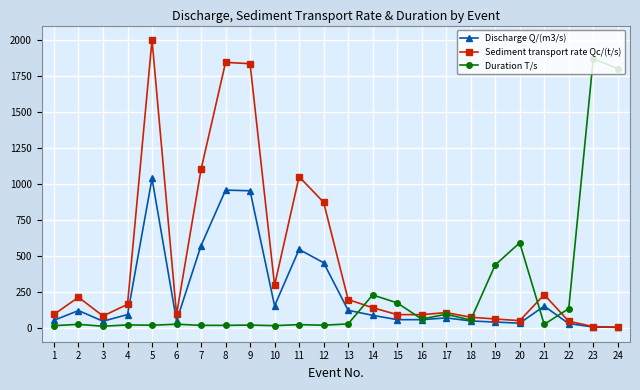

What is the difference between the maximum and minimum values in the Discharge Q/(m3/s) series?

1033.2